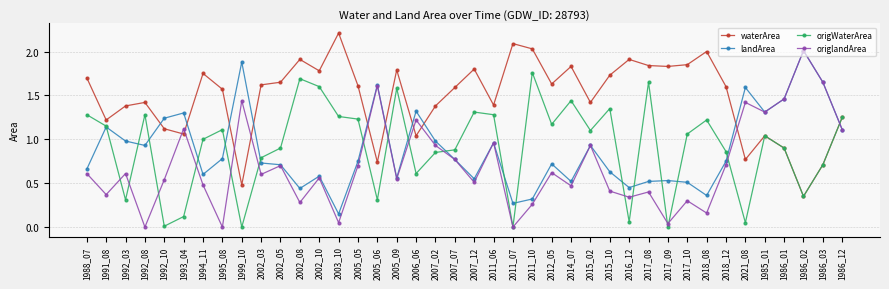

True or false: origlandArea has a value of 1.1 at 1993_04.

True